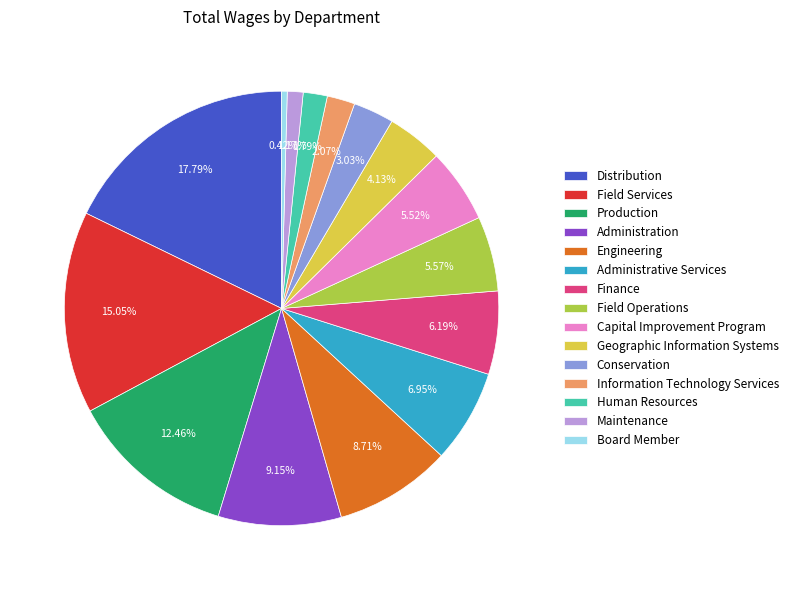

Does Field Operations account for over 50% of the chart?

No